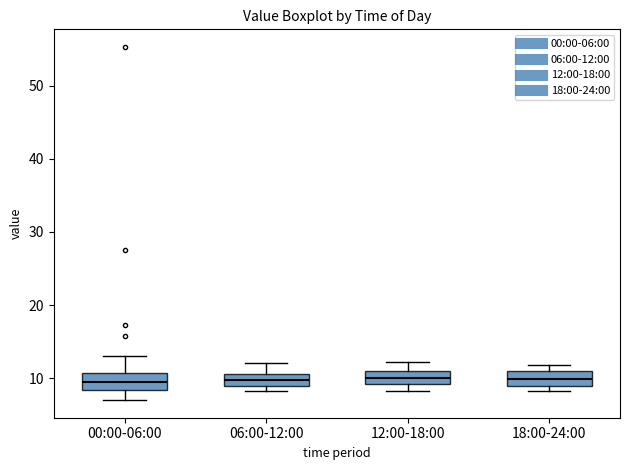

Reading left to right, transcribe this box plot: for each box, give where its median line is, the range the box spans, and where its two whiskers end, as read against the y-axis. The values are not printed on the chart, so give them approximately, as read against the axis.

00:00-06:00: median 9, box 8 to 11, whiskers 7 to 13
06:00-12:00: median 10, box 9 to 11, whiskers 8 to 12
12:00-18:00: median 10, box 9 to 11, whiskers 8 to 12
18:00-24:00: median 10, box 9 to 11, whiskers 8 to 12